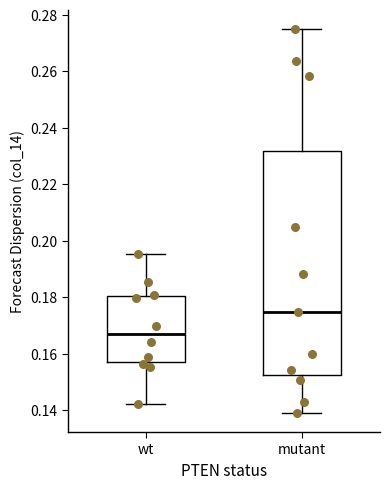

Comparing the boxes themselves (not the whiskers), which one is the tallest?

mutant